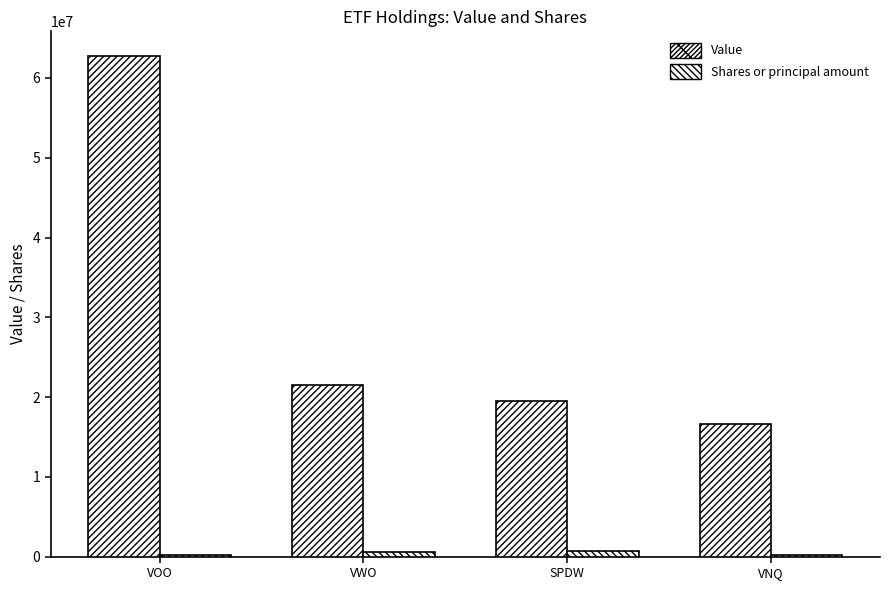

Rank the series by their maximum value, from lowest to highest.

Shares or principal amount, Value